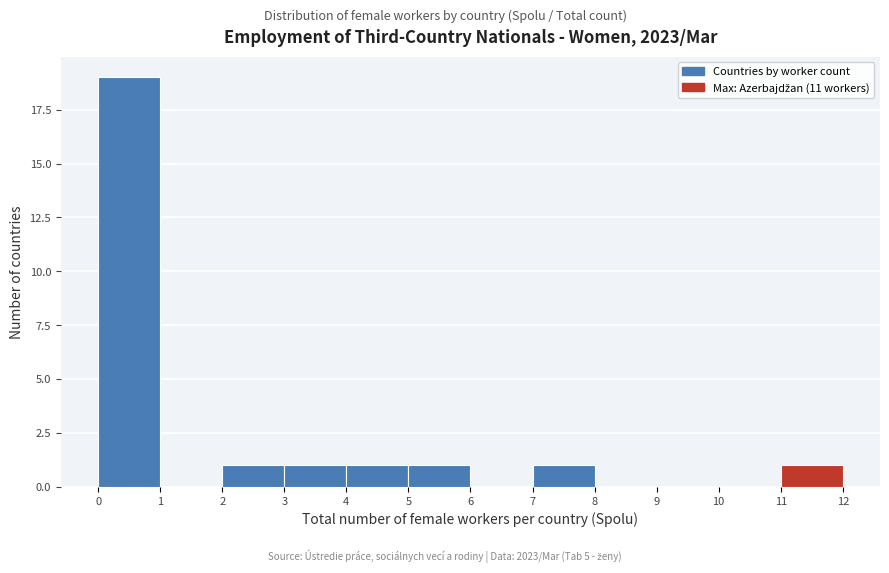

Over which range of the x-axis is the bar tallest?

0 to 1